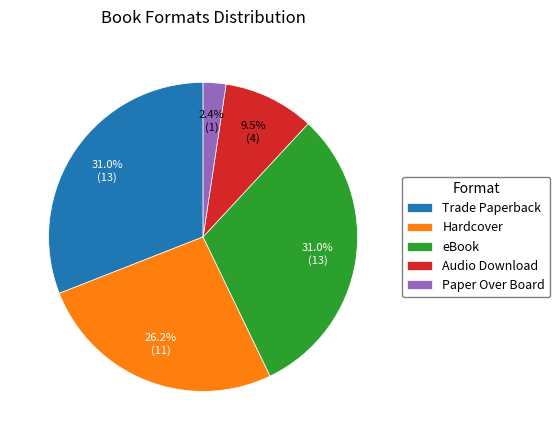

To the nearest percent, what is the difference between the Audio Download and Trade Paperback slice percentages?

21%